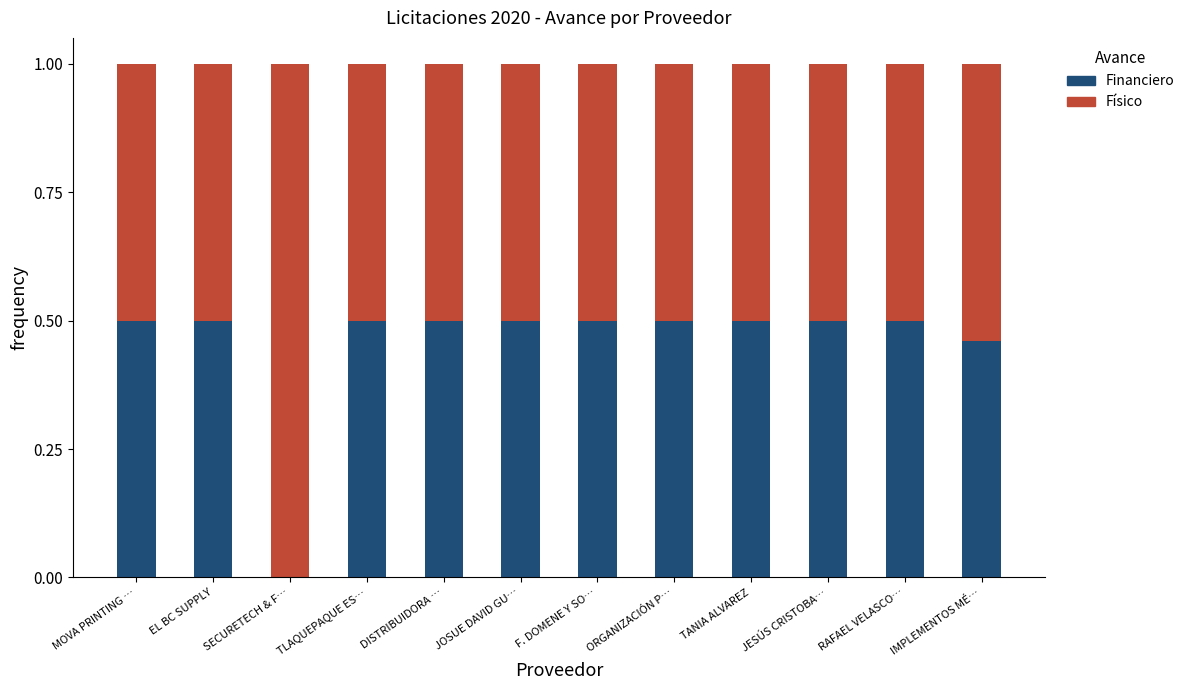

The value of Financiero at JOSUE DAVID GU… is 0.5. True or false?

True